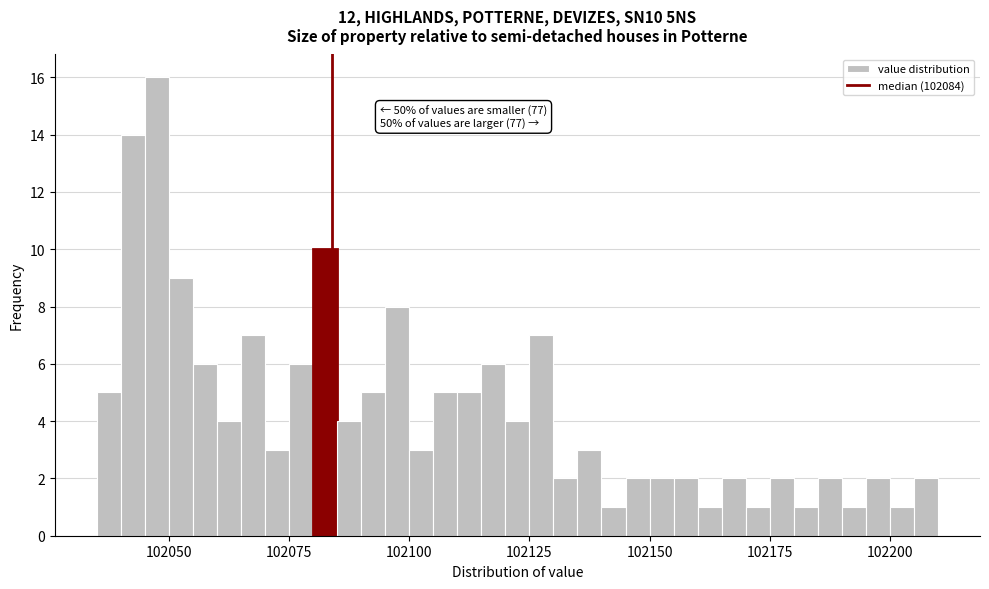

Around what value on the x-axis is the tallest bar? Give the approximate position of its centre, as read against the axis.

102050